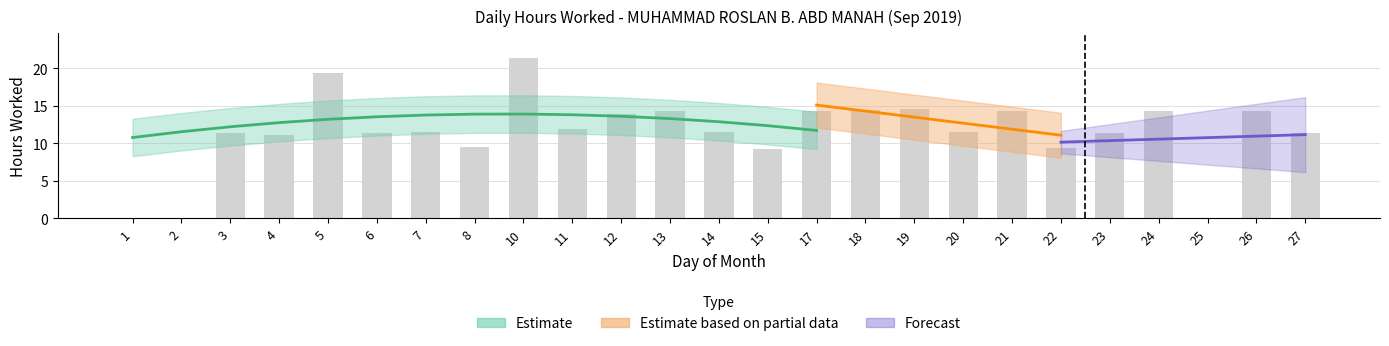

What is the value of the 15th bar from the left?

14.4